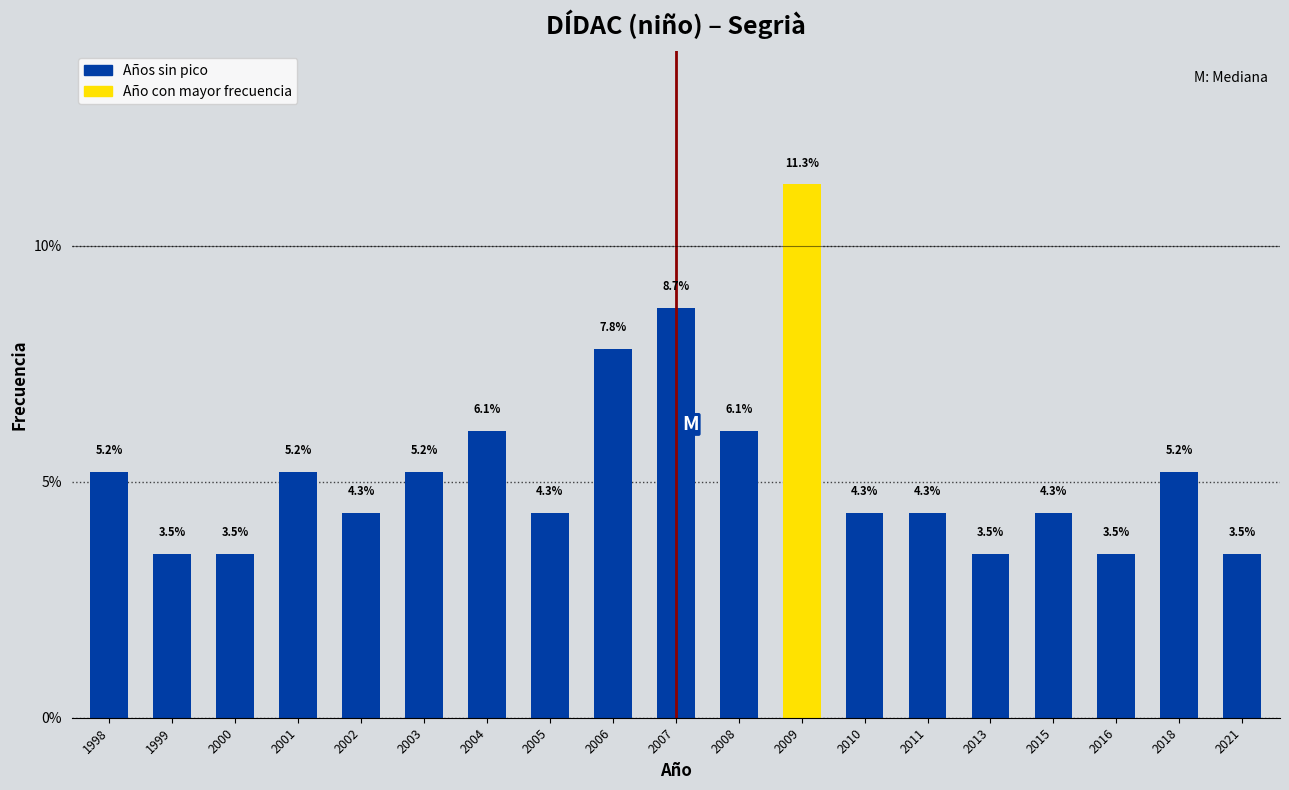

Reading right to left, extract all data points from this chart.

2021=3.5	2018=5.2	2016=3.5	2015=4.3	2013=3.5	2011=4.3	2010=4.3	2009=11.3	2008=6.1	2007=8.7	2006=7.8	2005=4.3	2004=6.1	2003=5.2	2002=4.3	2001=5.2	2000=3.5	1999=3.5	1998=5.2